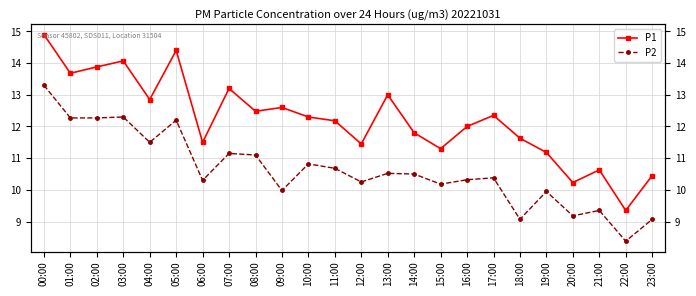

Reading left to right, transcribe all the data shown in this chart.

P1: 00:00=14.9	01:00=13.7	02:00=13.9	03:00=14.1	04:00=12.8	05:00=14.4	06:00=11.5	07:00=13.2	08:00=12.5	09:00=12.6	10:00=12.3	11:00=12.2	12:00=11.4	13:00=13.0	14:00=11.8	15:00=11.3	16:00=12.0	17:00=12.3	18:00=11.6	19:00=11.2	20:00=10.2	21:00=10.6	22:00=9.3	23:00=10.4
P2: 00:00=13.3	01:00=12.3	02:00=12.3	03:00=12.3	04:00=11.5	05:00=12.2	06:00=10.3	07:00=11.2	08:00=11.1	09:00=10.0	10:00=10.8	11:00=10.7	12:00=10.2	13:00=10.5	14:00=10.5	15:00=10.2	16:00=10.3	17:00=10.4	18:00=9.1	19:00=9.9	20:00=9.2	21:00=9.3	22:00=8.4	23:00=9.1